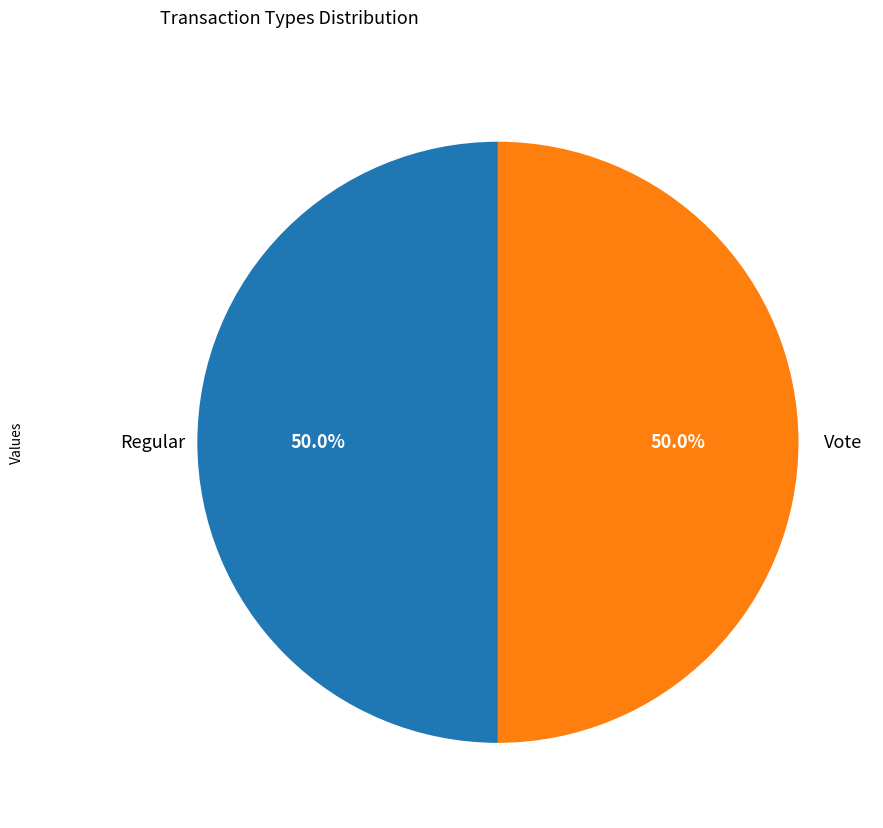

The Vote slice represents 36% of the pie. True or false?

False